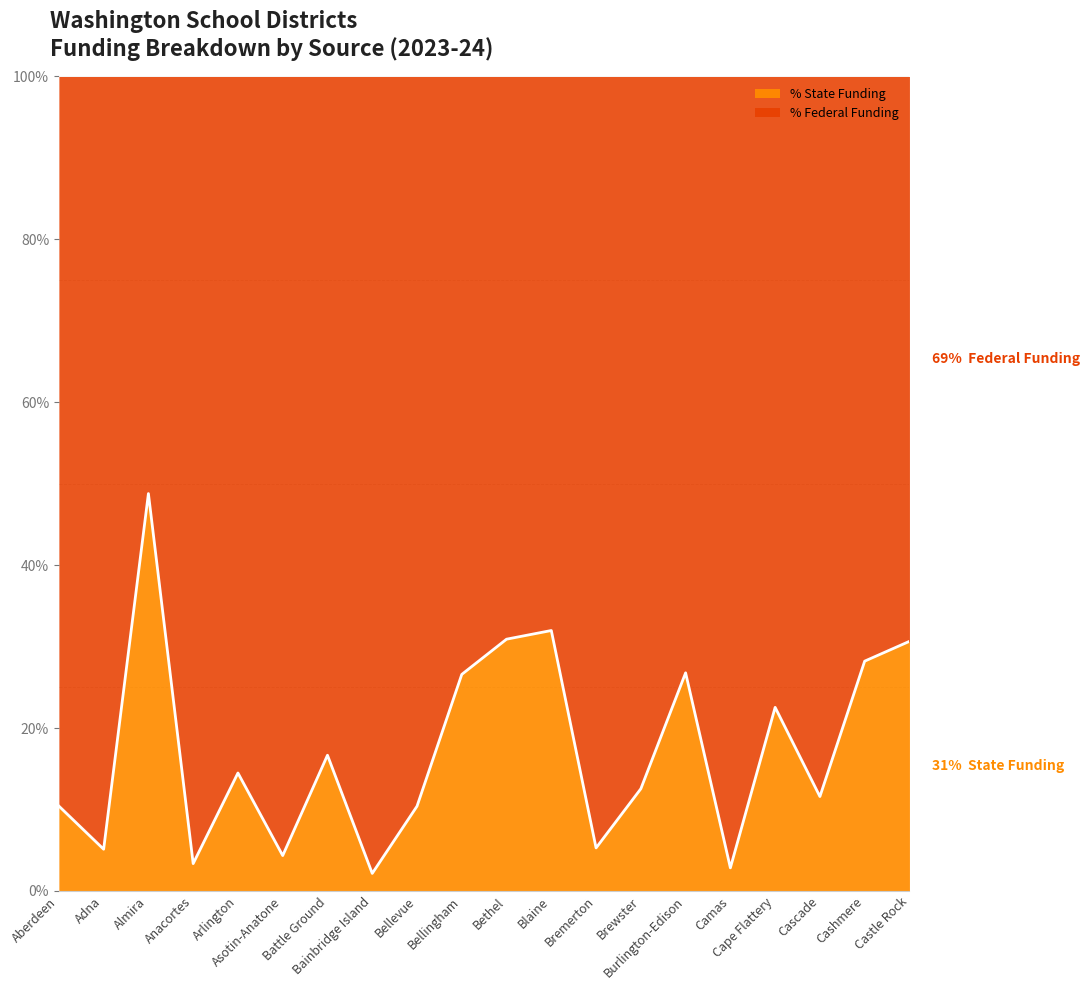

Reading right to left, extract all data points from this chart.

Castle Rock=30.6	Cashmere=28.2	Cascade=11.6	Cape Flattery=22.5	Camas=2.8	Burlington-Edison=26.8	Brewster=12.5	Bremerton=5.3	Blaine=32.0	Bethel=30.9	Bellingham=26.6	Bellevue=10.4	Bainbridge Island=2.1	Battle Ground=16.7	Asotin-Anatone=4.3	Arlington=14.5	Anacortes=3.4	Almira=48.8	Adna=5.1	Aberdeen=10.4